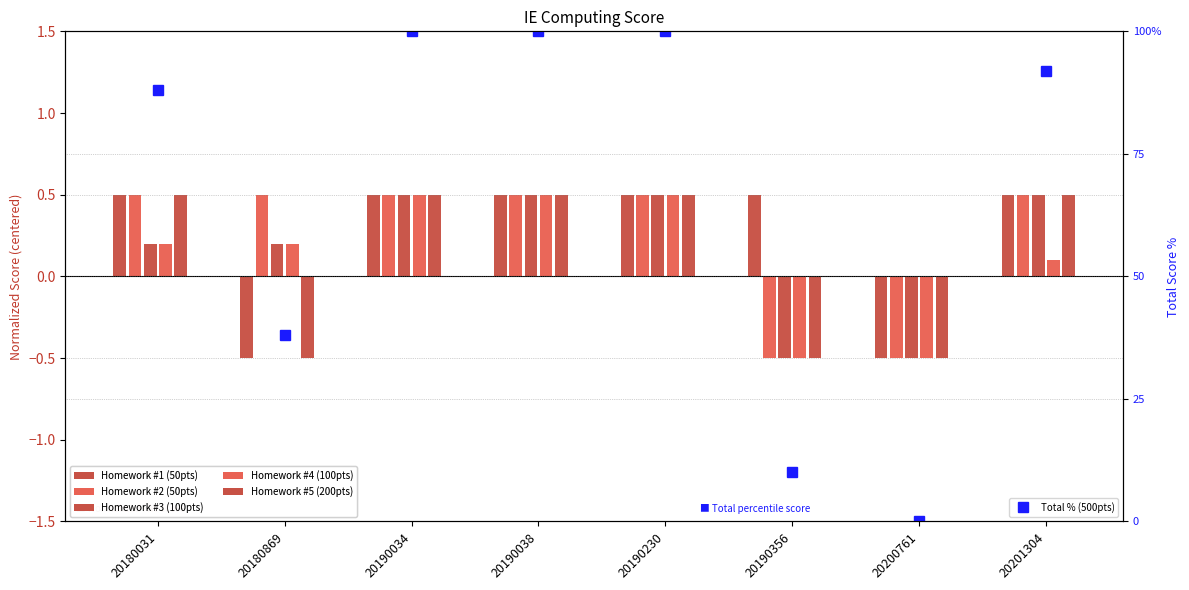

What is the difference between the highest and lowest values at 20190356?

10.5